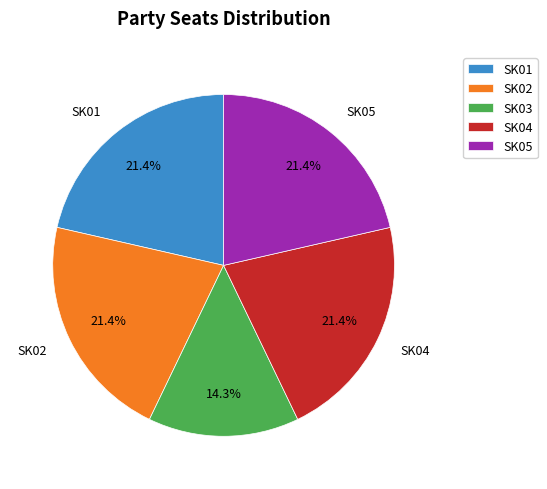

The SK04 slice represents 34% of the pie. True or false?

False